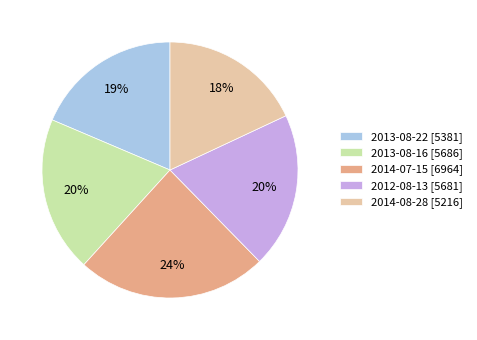

The 2013-08-16 slice represents 25% of the pie. True or false?

False